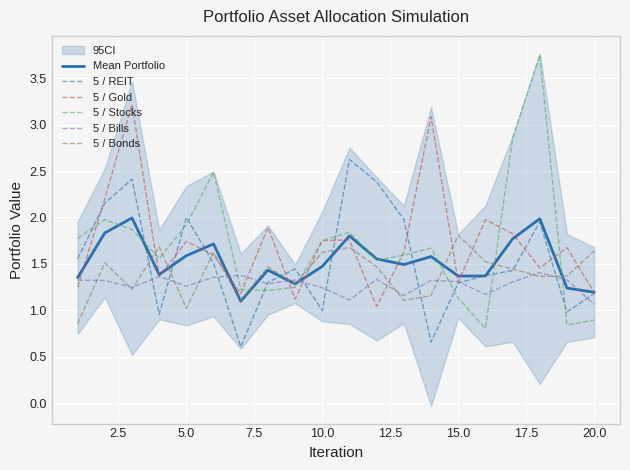

Read the 5 / Bills value at 15.0.

1.3